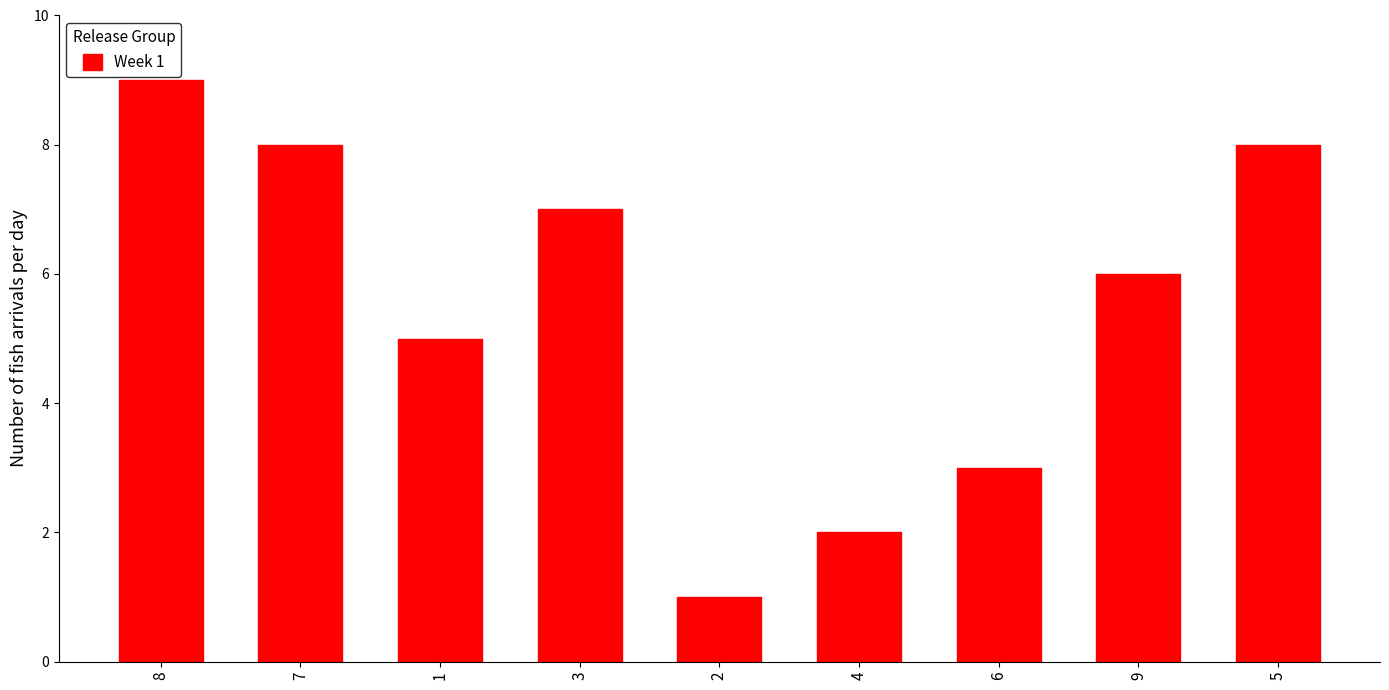

What is the value of the 4th bar from the left?

7